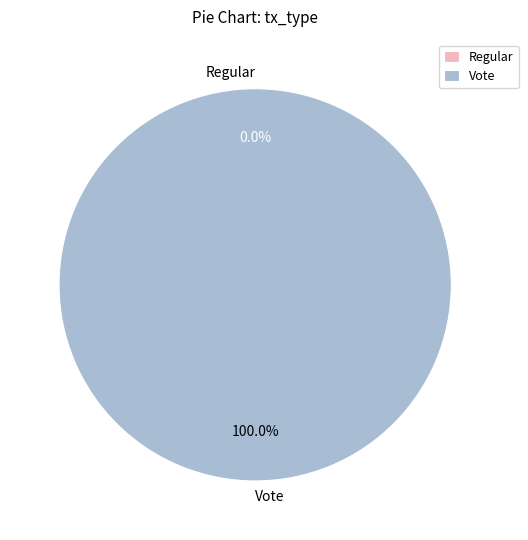

Does Regular represent more than half of the total?

No